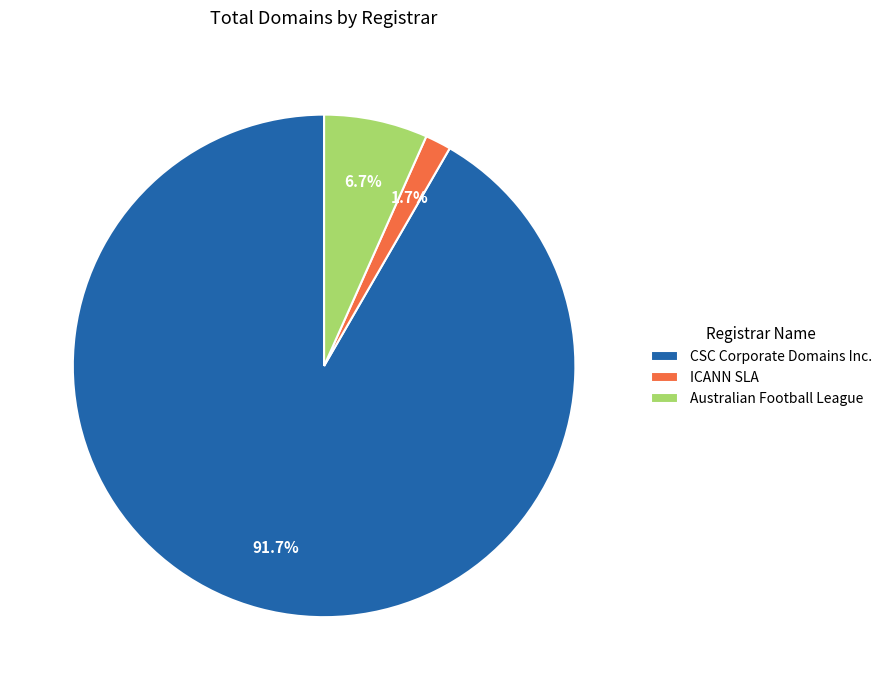

Rank the categories by value from highest to lowest.

CSC Corporate Domains Inc., Australian Football League, ICANN SLA